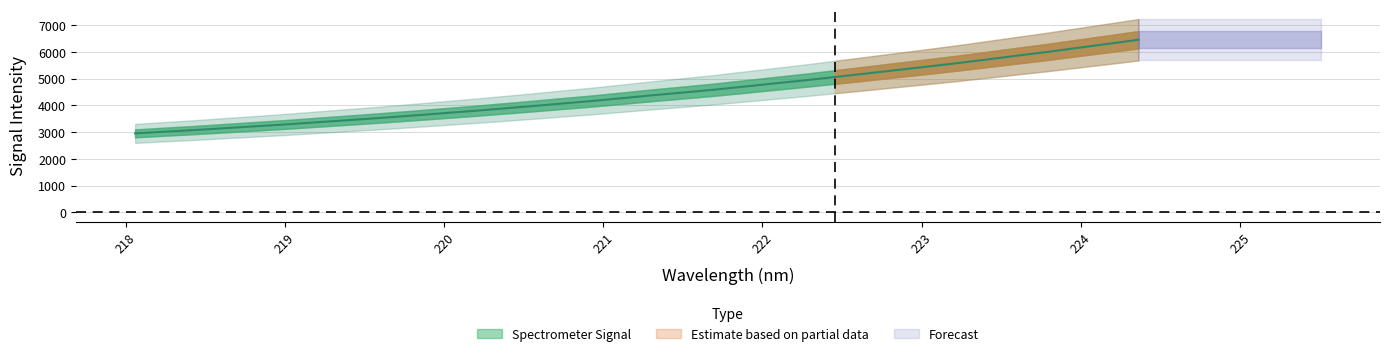

Reading left to right, transcribe all the data shown in this chart.

2956.4	3021.9	3084.2	3155.4	3225.0	3295.7	3375.0	3451.2	3530.3	3613.8	3700.5	3786.1	3878.5	3972.2	4070.6	4166.2	4273.4	4382.0	4483.9	4587.9	4704.6	4823.0	4940.2	5065.6	5191.5	5320.8	5449.4	5580.6	5720.5	5864.1	6004.7	6156.7	6306.7	6460.6